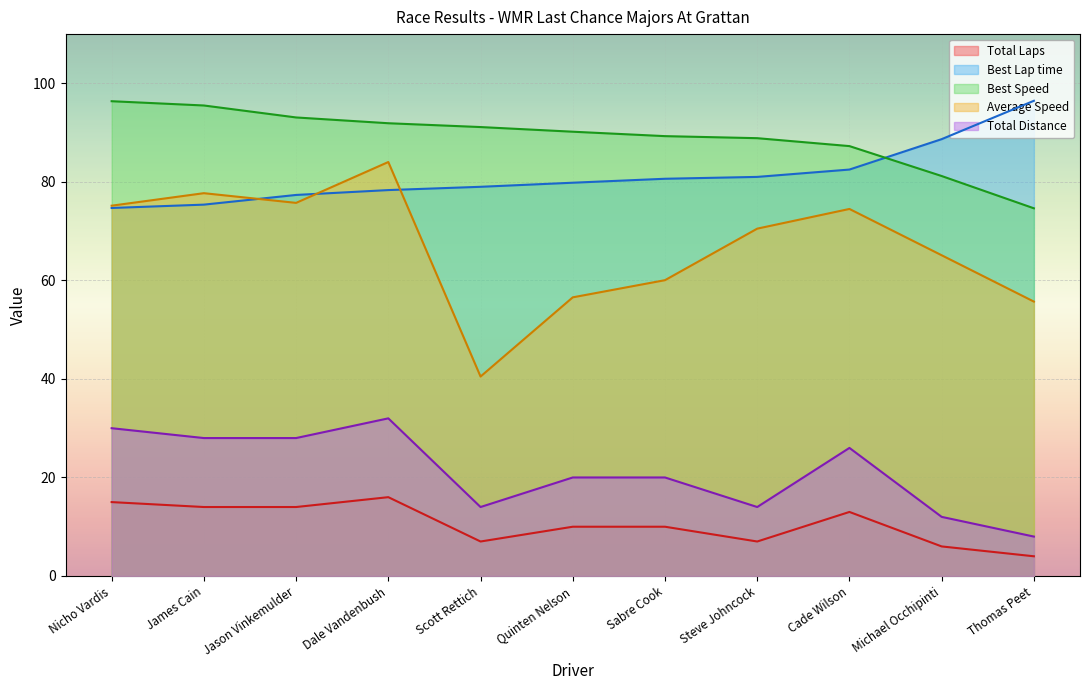

What is the difference between the second highest and second lowest values in the Average Speed series?

22.0